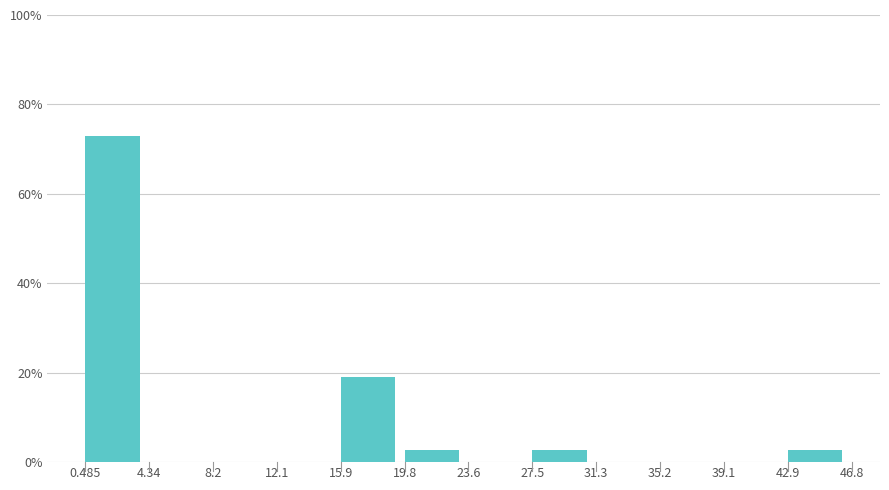

Reading left to right, list every bar in this chart as the range it spans on the x-axis followed by its height. The values are not printed on the chart, so give them approximately, as read against the axis.

0.485 to 4.34: 74
4.34 to 8.2: 0
8.2 to 12.1: 0
12.1 to 15.9: 0
15.9 to 19.8: 20
19.8 to 23.6: 2
23.6 to 27.5: 0
27.5 to 31.3: 2
31.3 to 35.2: 0
35.2 to 39.1: 0
39.1 to 42.9: 0
42.9 to 46.8: 2